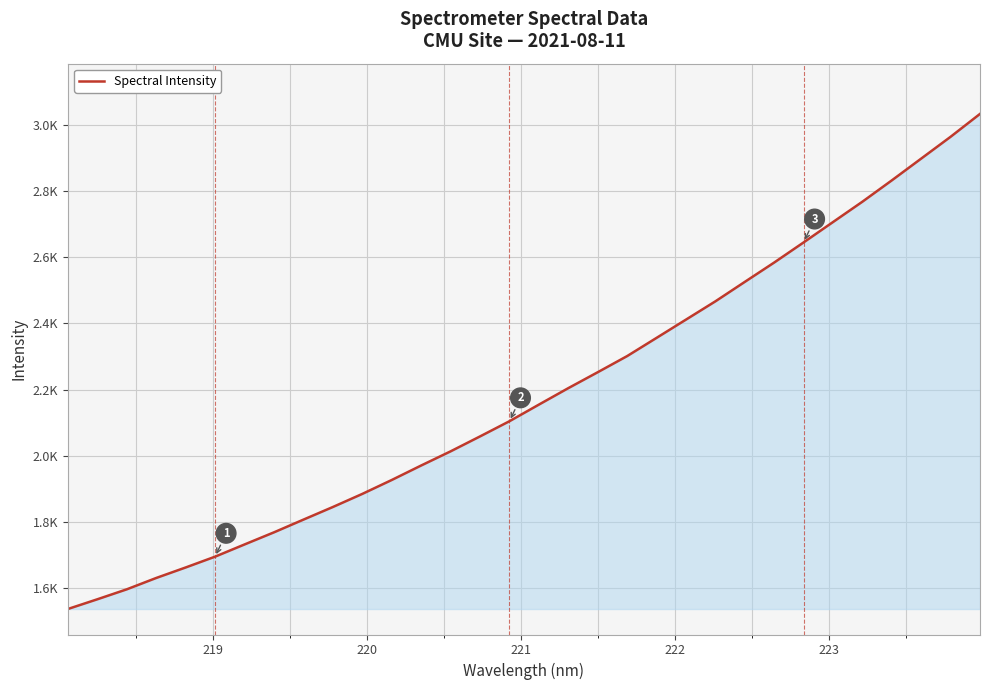

Reading left to right, transcribe all the data shown in this chart.

1537.9	1567.3	1597.3	1631.6	1663.3	1696.0	1732.8	1769.4	1807.8	1845.9	1885.5	1927.5	1971.2	2013.9	2059.0	2104.9	2155.1	2204.7	2252.8	2301.5	2356.5	2411.6	2466.8	2525.5	2583.9	2644.6	2706.1	2767.6	2831.9	2897.7	2963.5	3032.5